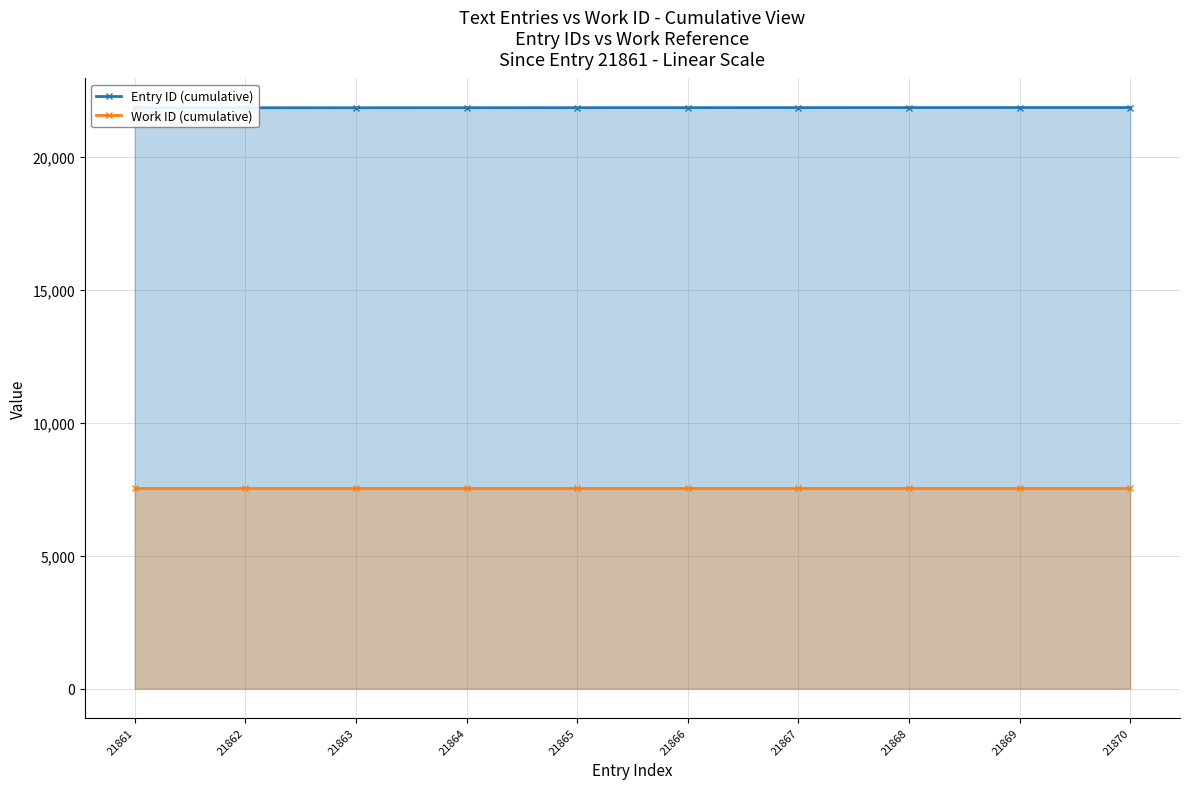

At which label does Entry ID (cumulative) reach its minimum?

21861